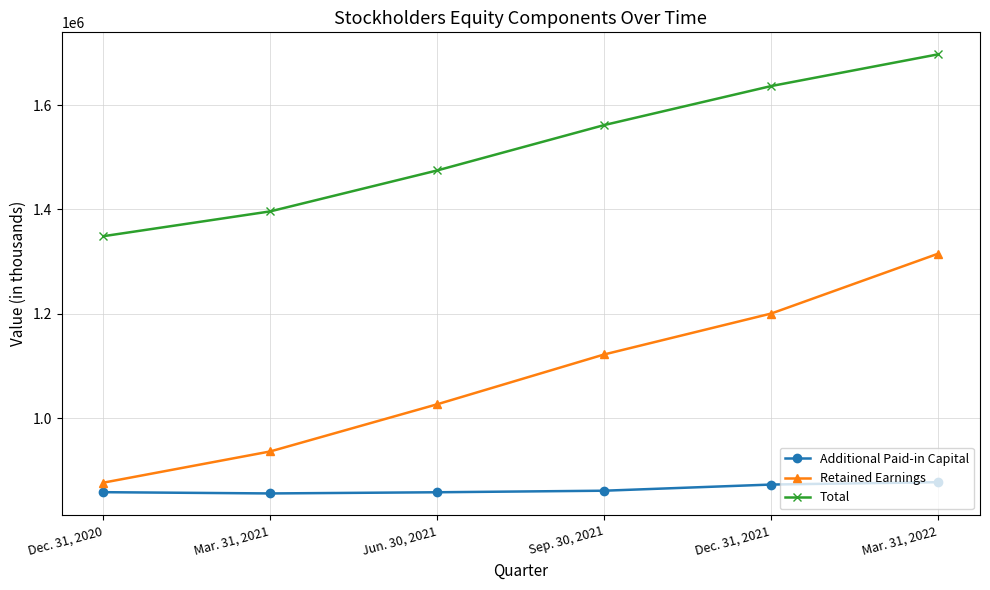

Rank the series by their maximum value, from lowest to highest.

Additional Paid-in Capital, Retained Earnings, Total